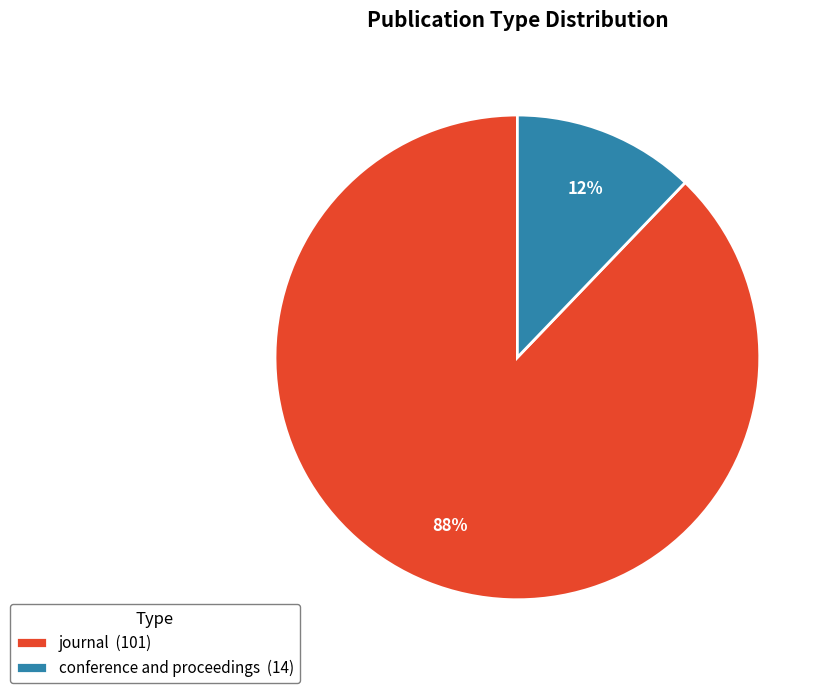

To the nearest percent, what portion does journal represent?

88%